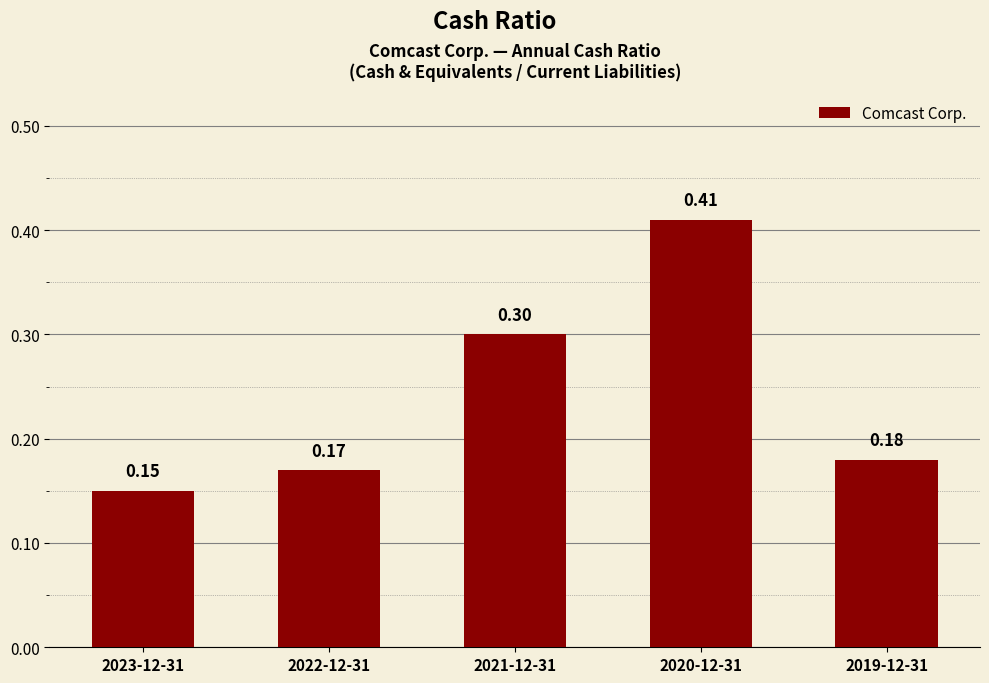

Is it true that the value at 2021-12-31 is 0.3?

True